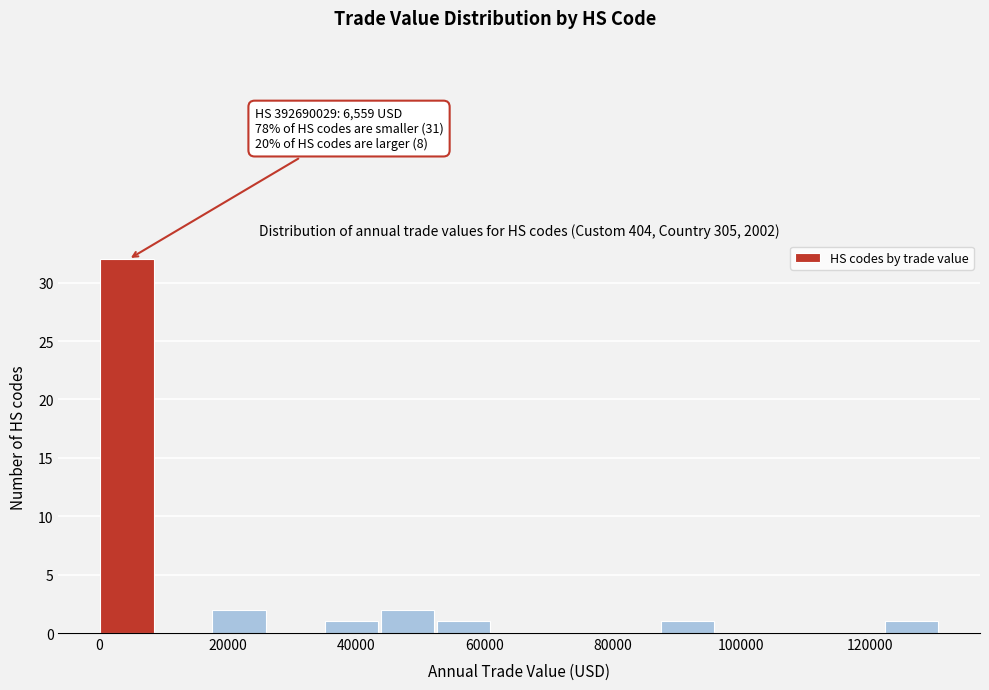

Which range on the x-axis has the tallest bar?

0 to 8000